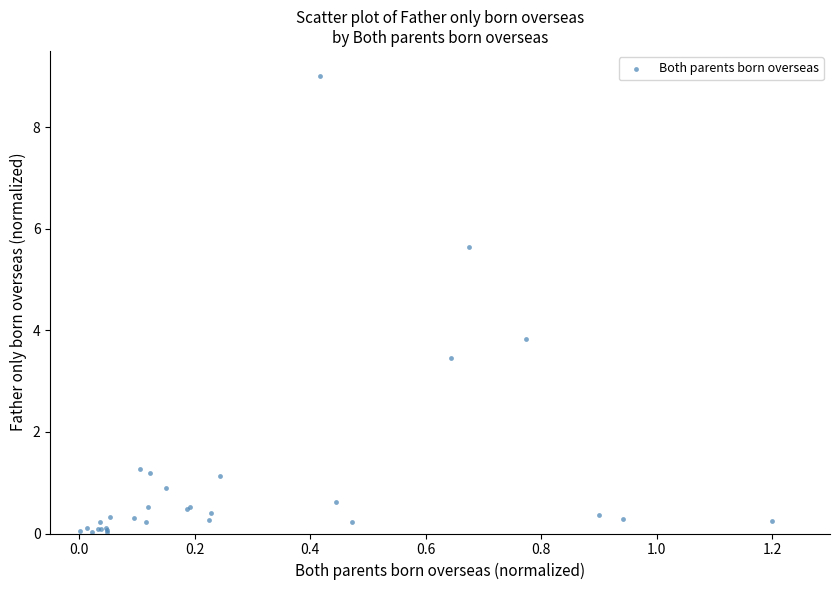

What Y value in the scatter plot is closest to 4?

3.8